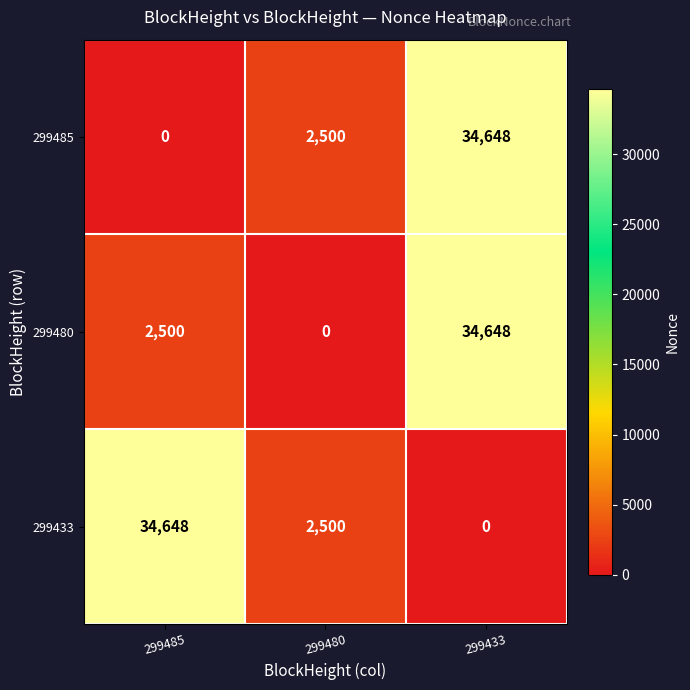

True or false: 299485 has a value of 538 at 299480.

False